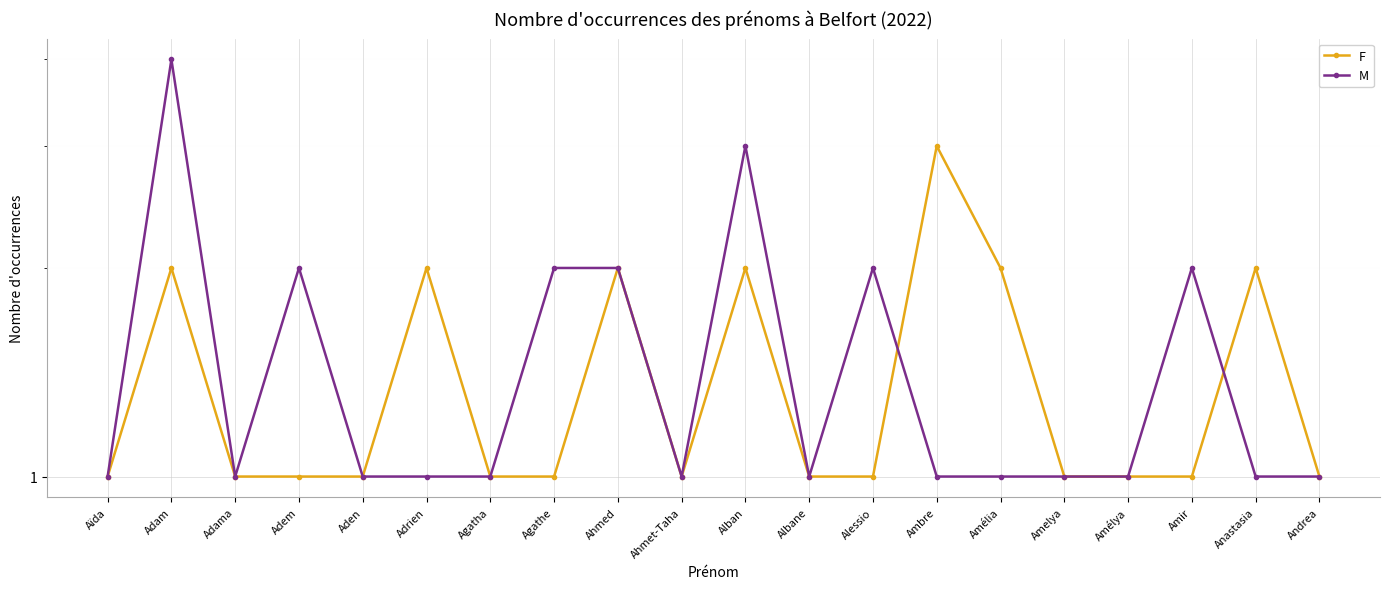

Reading left to right, what are all the values shown in this chart?

F: Aïda=1	Adam=2	Adama=1	Adem=1	Aden=1	Adrien=2	Agatha=1	Agathe=1	Ahmed=2	Ahmet-Taha=1	Alban=2	Albane=1	Alessio=1	Ambre=3	Amélia=2	Amelya=1	Amélya=1	Amir=1	Anastasia=2	Andrea=1
M: Aïda=1	Adam=4	Adama=1	Adem=2	Aden=1	Adrien=1	Agatha=1	Agathe=2	Ahmed=2	Ahmet-Taha=1	Alban=3	Albane=1	Alessio=2	Ambre=1	Amélia=1	Amelya=1	Amélya=1	Amir=2	Anastasia=1	Andrea=1